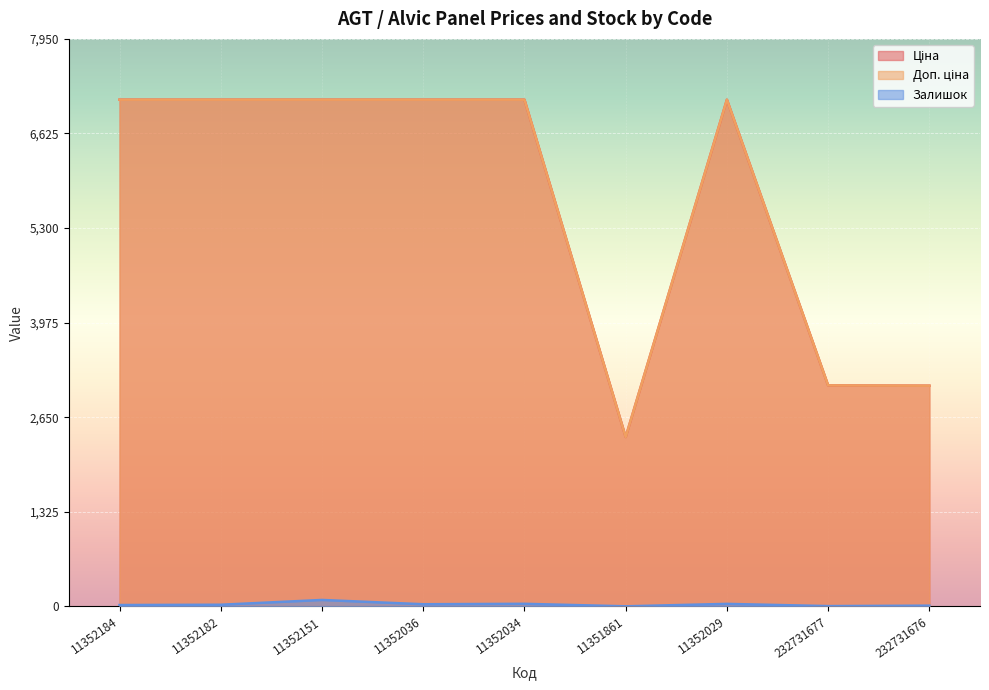

How many lines are shown in the chart?

3